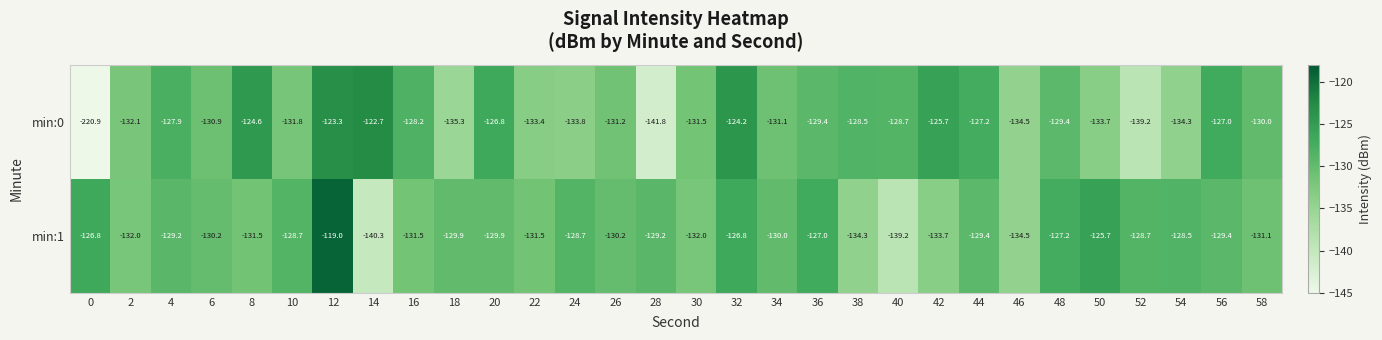

Is the value of min:0 at 8 greater than the value of min:1 at 8?

Yes